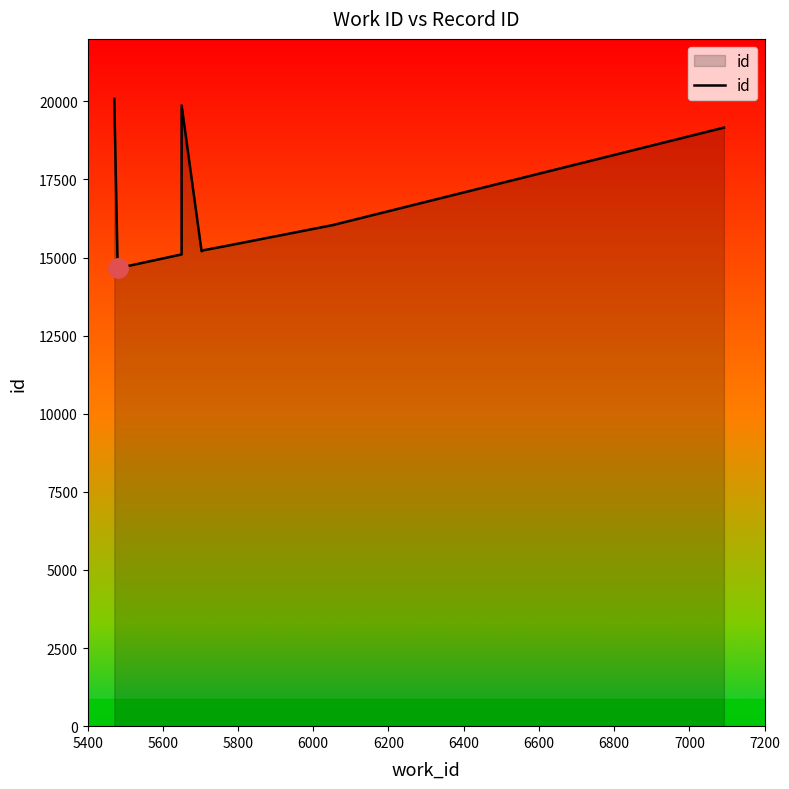

What is the difference between the second highest and second lowest values?

4772